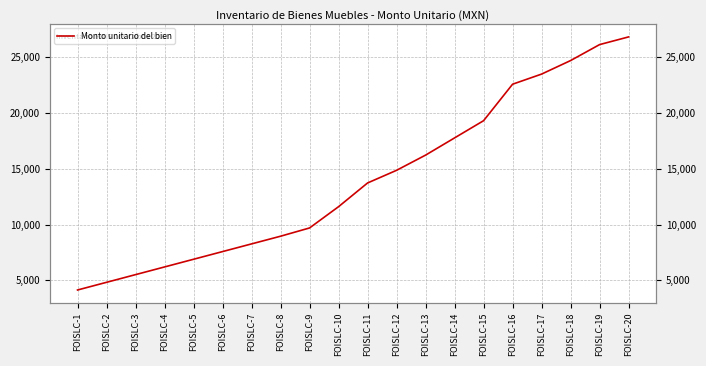

The chart shows a value of 14866.4 at FOISLC-12. True or false?

True